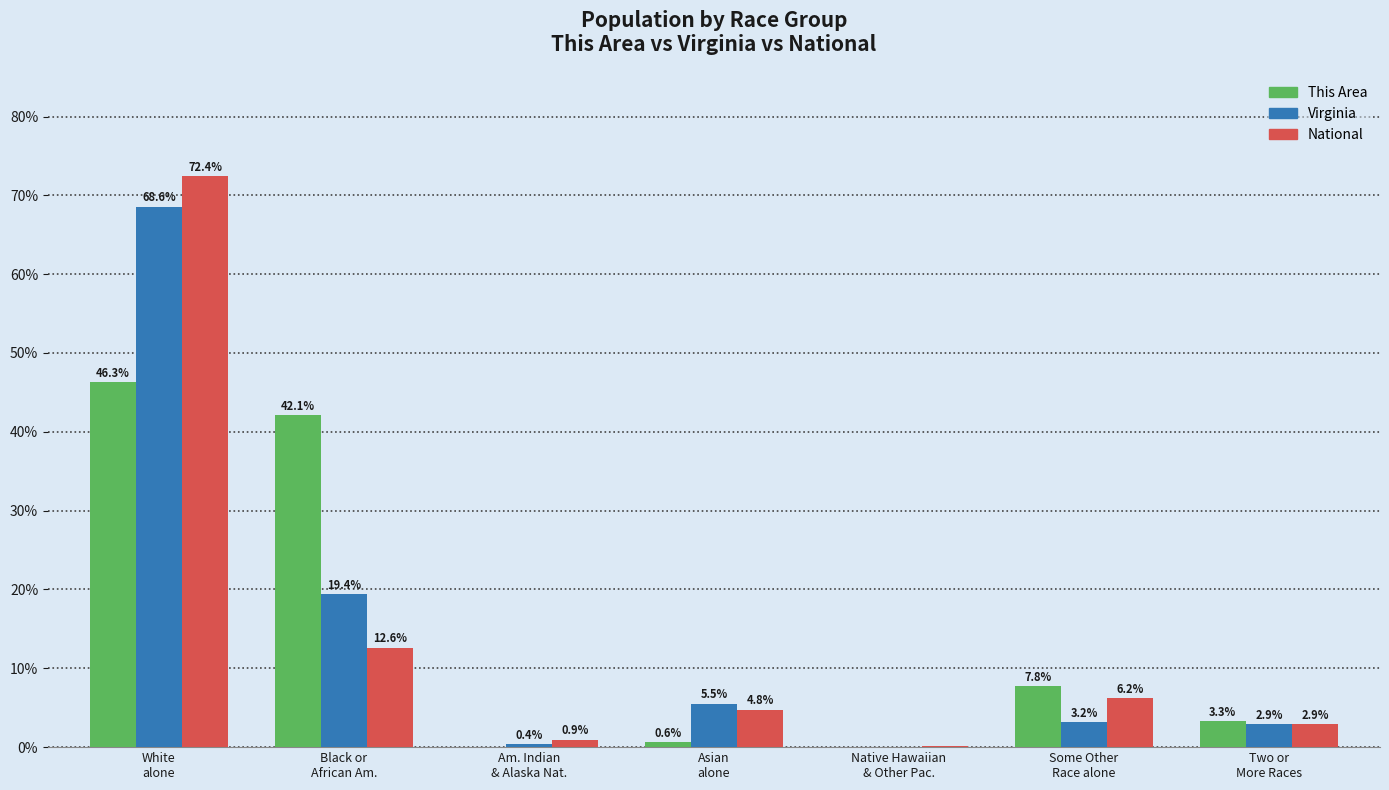

How many values in the This Area series exceed 3?

4